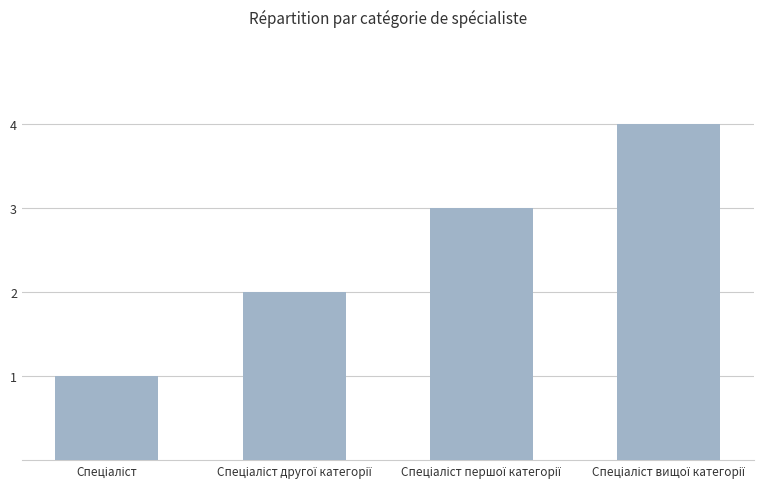

What is the maximum value shown in the chart?

4